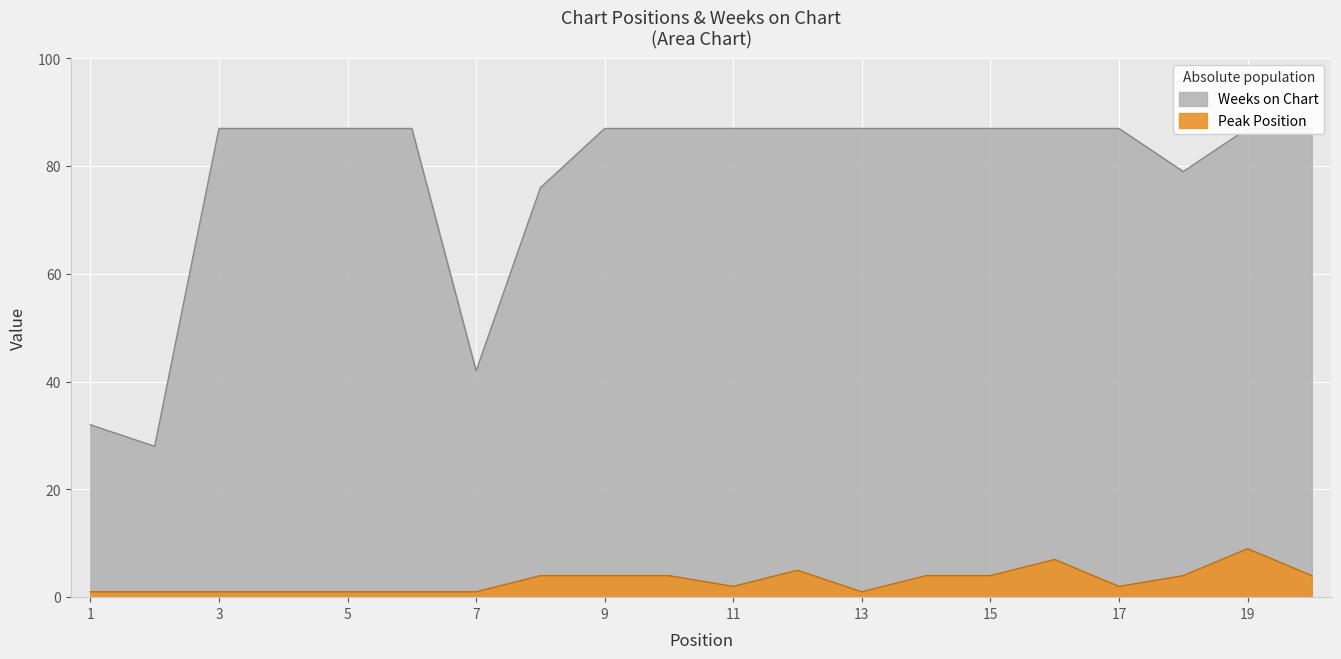

The Peak Position series shows 1 at 2. True or false?

True